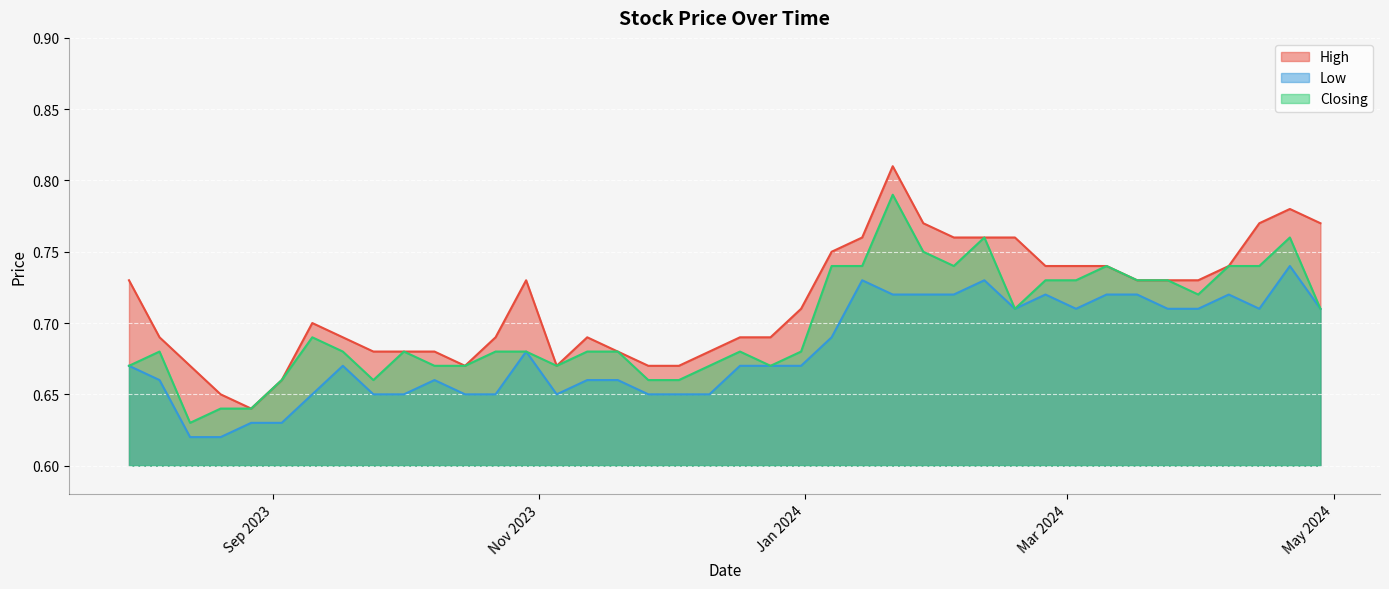

Does the chart display data point markers on the line(s)?

No